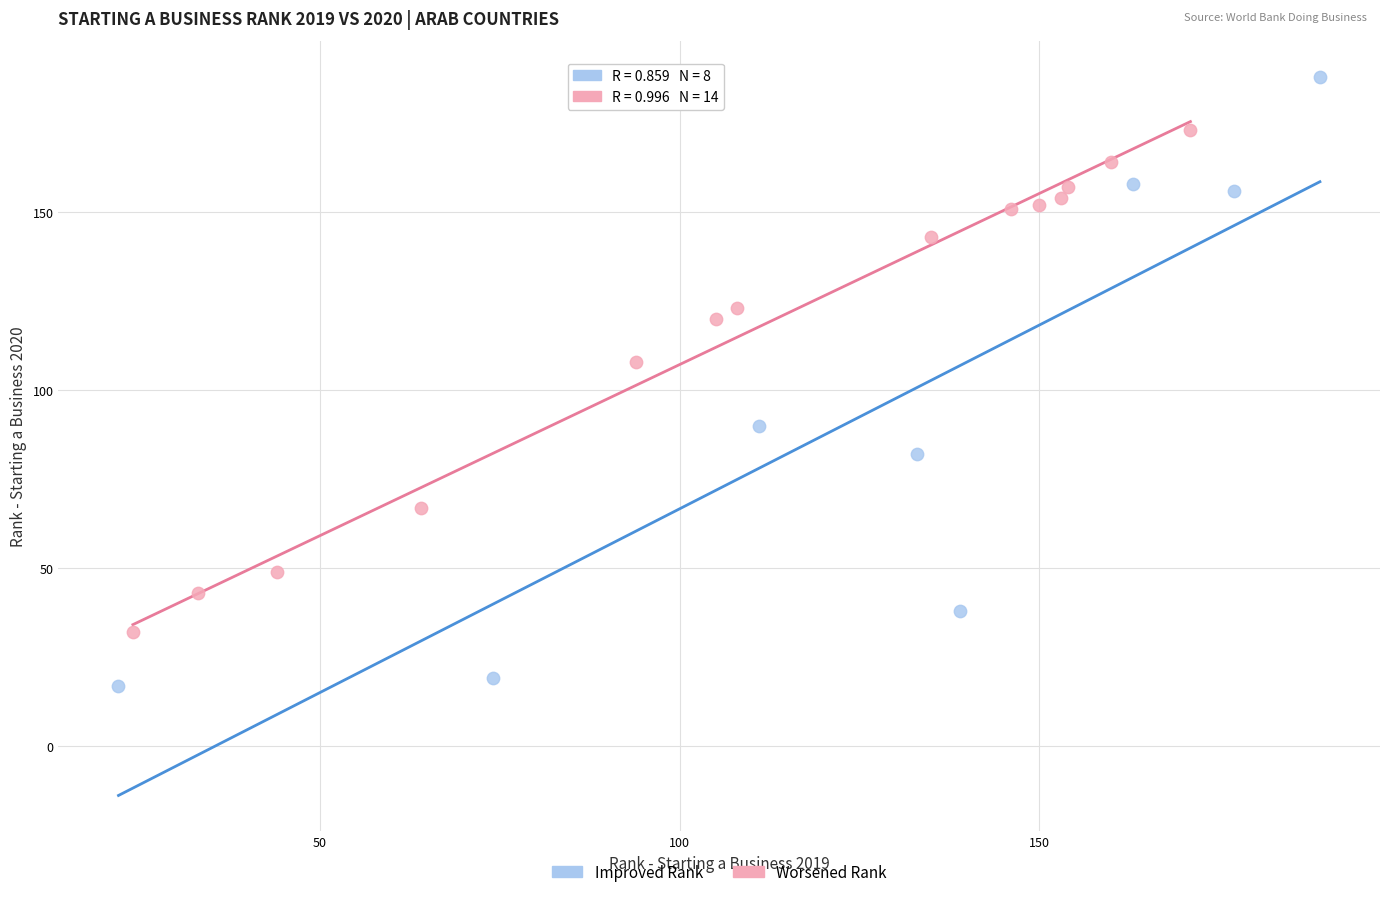

Which series has the widest spread of Y values?

Improved Rank